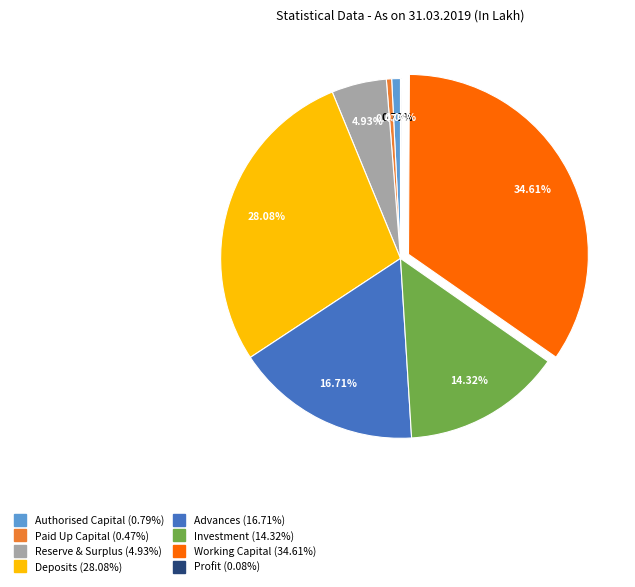

Is the sum of Working Capital and Authorised Capital greater than half?

No